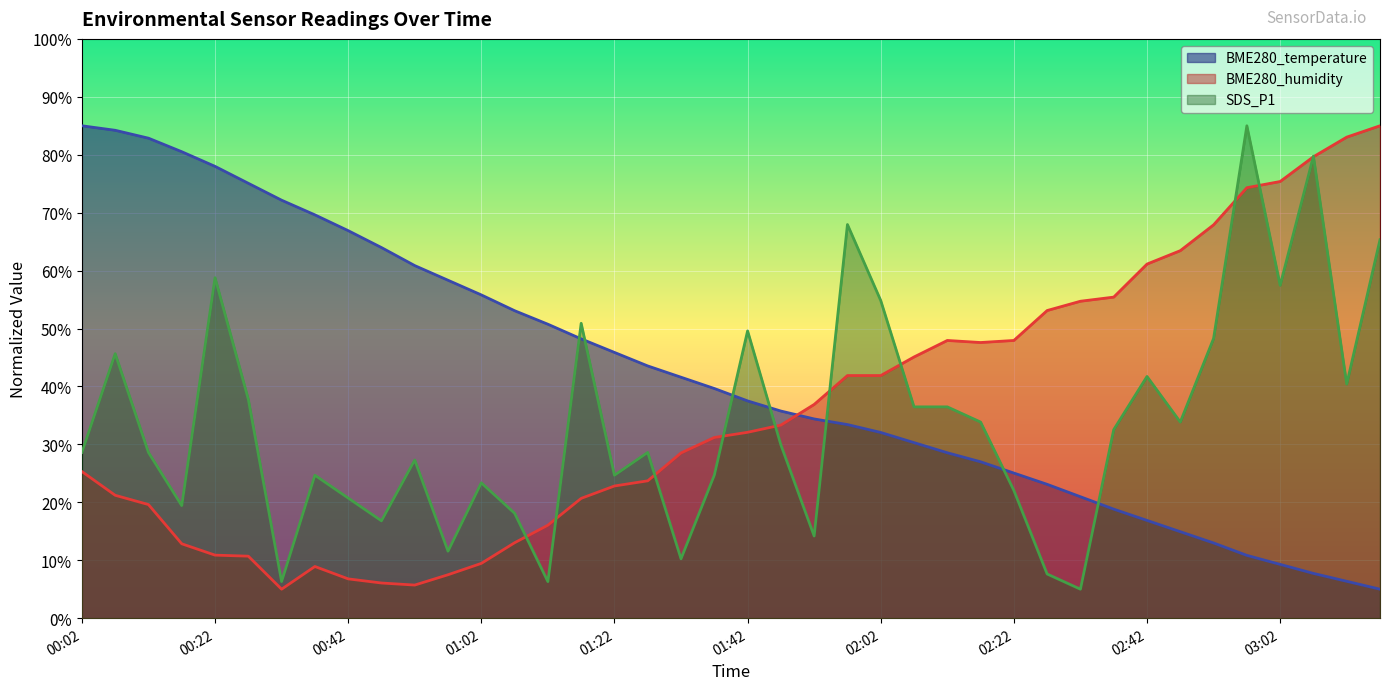

How many data points in BME280_temperature are above 39?

20